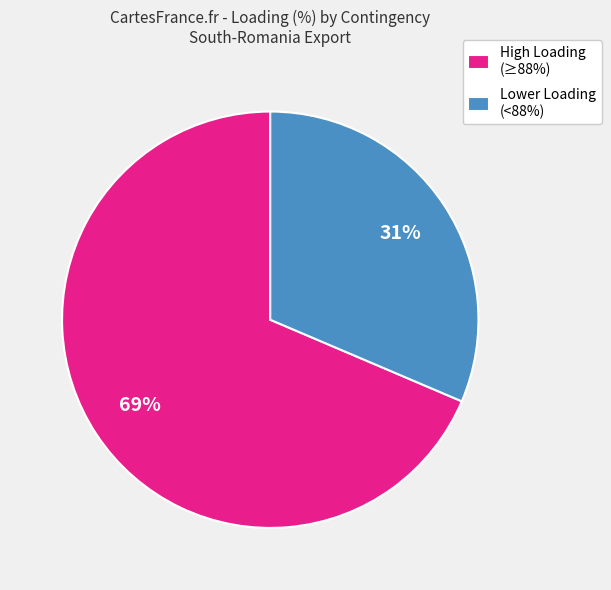

Between Lower Loading (<88%) and High Loading (≥88%), which is larger?

High Loading (≥88%)